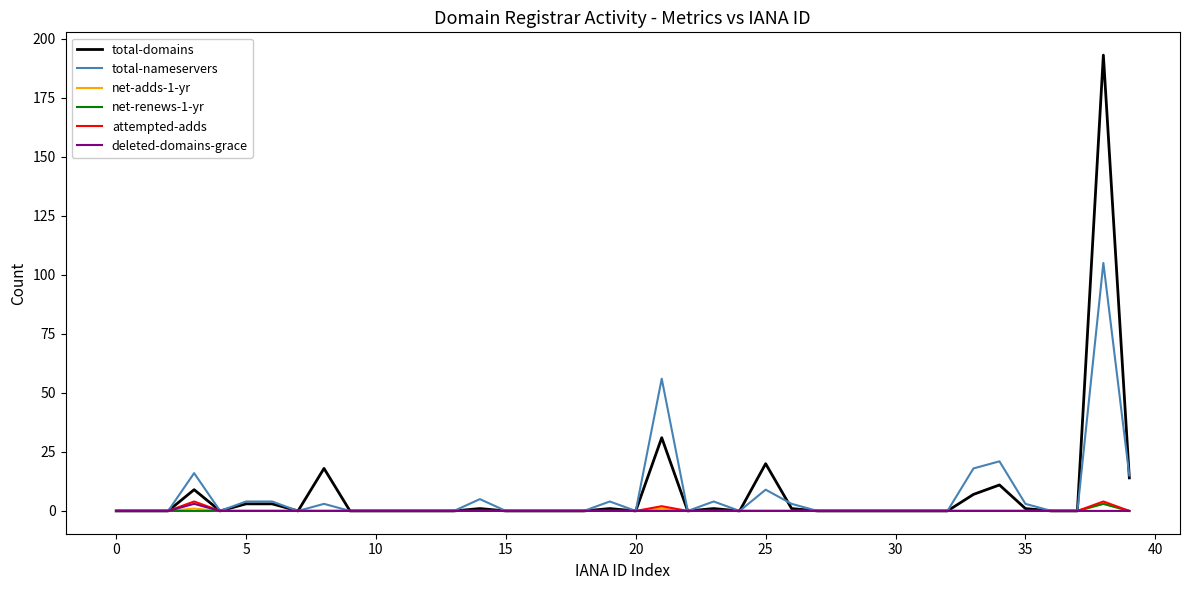

Which series has the largest range (max minus min)?

total-domains